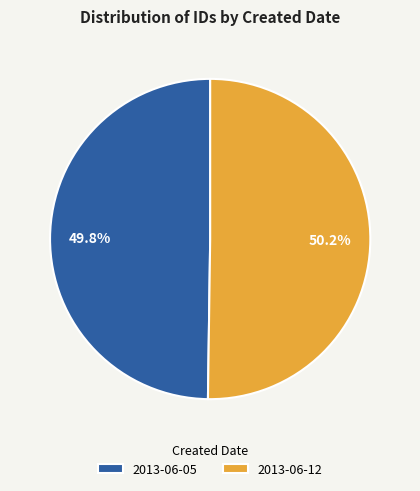

To the nearest percent, what is the combined percentage of 2013-06-12 and 2013-06-05?

100%